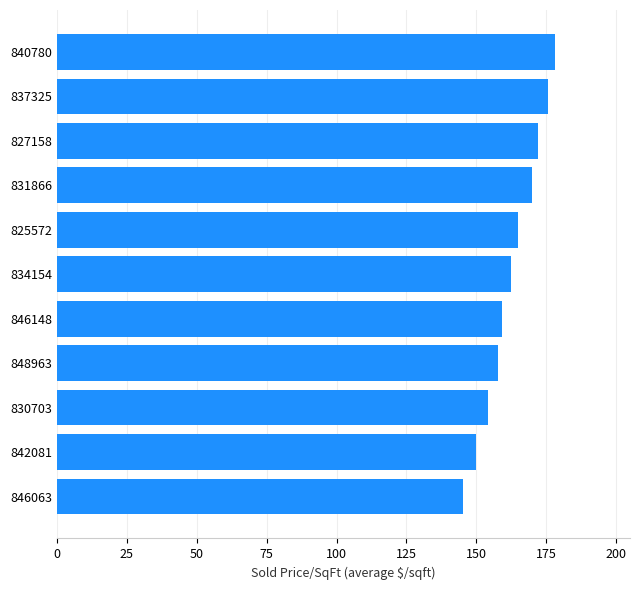

Which category has the highest value across all series?

840780